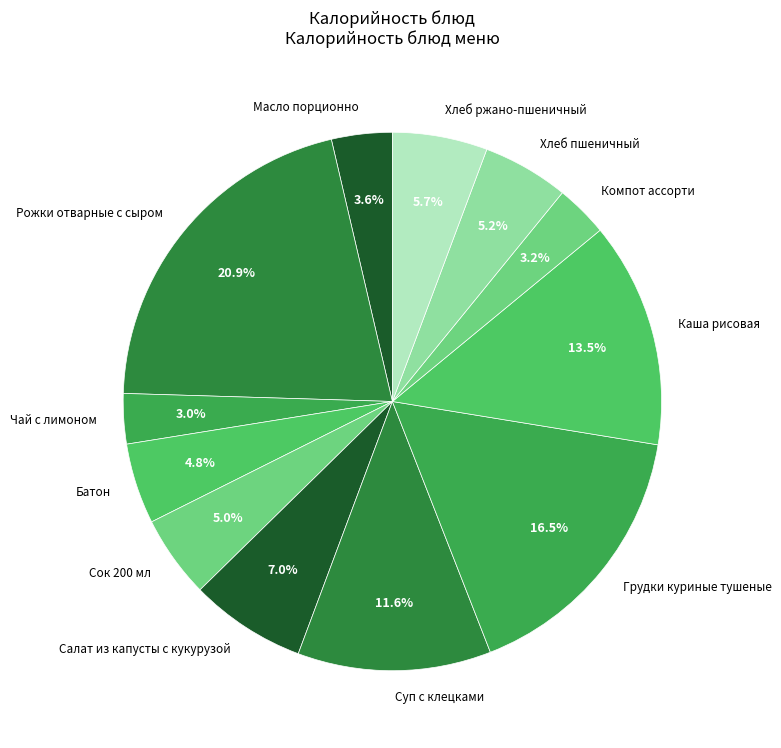

Is it true that Чай с лимоном is 3% of the pie?

True